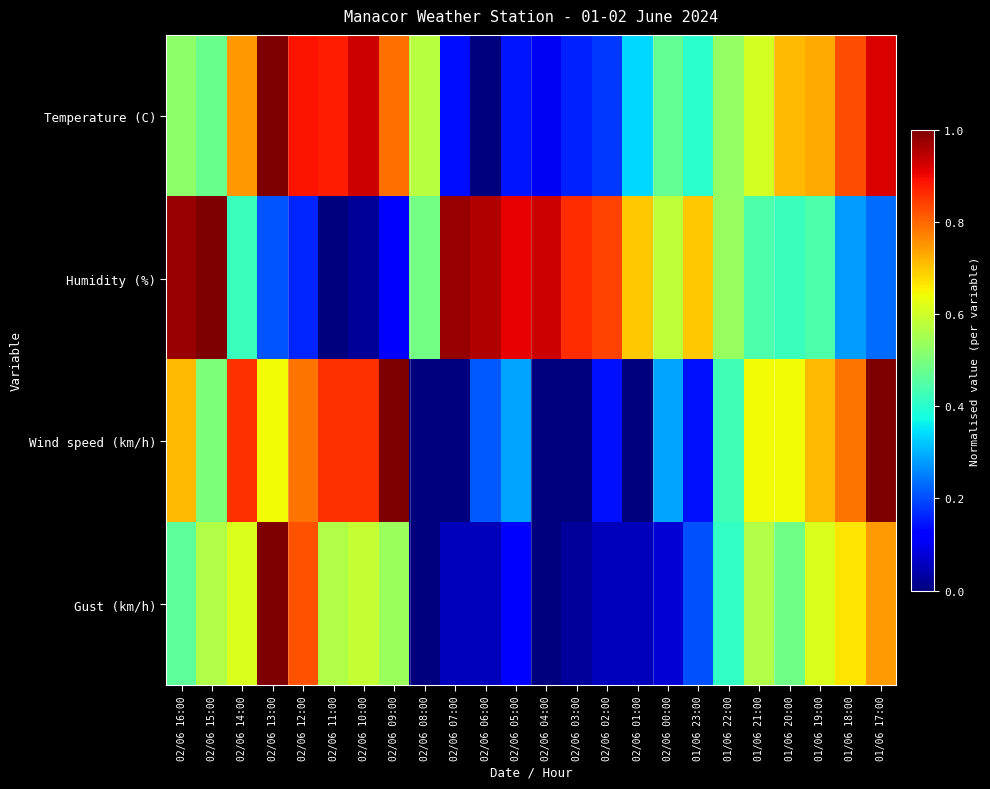

Reading left to right, extract all data points from this chart.

Temperature (C): 02/06 16:00=0.5	02/06 15:00=0.5	02/06 14:00=0.7	02/06 13:00=1.0	02/06 12:00=0.9	02/06 11:00=0.9	02/06 10:00=0.9	02/06 09:00=0.8	02/06 08:00=0.6	02/06 07:00=0.1	02/06 06:00=0.0	02/06 05:00=0.1	02/06 04:00=0.1	02/06 03:00=0.2	02/06 02:00=0.2	02/06 01:00=0.3	02/06 00:00=0.5	01/06 23:00=0.4	01/06 22:00=0.5	01/06 21:00=0.6	01/06 20:00=0.7	01/06 19:00=0.7	01/06 18:00=0.8	01/06 17:00=0.9
Humidity (%): 02/06 16:00=1.0	02/06 15:00=1.0	02/06 14:00=0.4	02/06 13:00=0.2	02/06 12:00=0.2	02/06 11:00=0.0	02/06 10:00=0.0	02/06 09:00=0.1	02/06 08:00=0.5	02/06 07:00=1.0	02/06 06:00=1.0	02/06 05:00=0.9	02/06 04:00=0.9	02/06 03:00=0.9	02/06 02:00=0.8	02/06 01:00=0.7	02/06 00:00=0.6	01/06 23:00=0.7	01/06 22:00=0.5	01/06 21:00=0.4	01/06 20:00=0.4	01/06 19:00=0.4	01/06 18:00=0.3	01/06 17:00=0.2
Wind speed (km/h): 02/06 16:00=0.7	02/06 15:00=0.5	02/06 14:00=0.9	02/06 13:00=0.6	02/06 12:00=0.8	02/06 11:00=0.9	02/06 10:00=0.9	02/06 09:00=1.0	02/06 08:00=0.0	02/06 07:00=0.0	02/06 06:00=0.2	02/06 05:00=0.3	02/06 04:00=0.0	02/06 03:00=0.0	02/06 02:00=0.1	02/06 01:00=0.0	02/06 00:00=0.3	01/06 23:00=0.1	01/06 22:00=0.4	01/06 21:00=0.6	01/06 20:00=0.6	01/06 19:00=0.7	01/06 18:00=0.8	01/06 17:00=1.0
Gust (km/h): 02/06 16:00=0.5	02/06 15:00=0.6	02/06 14:00=0.6	02/06 13:00=1.0	02/06 12:00=0.8	02/06 11:00=0.6	02/06 10:00=0.6	02/06 09:00=0.5	02/06 08:00=0.0	02/06 07:00=0.1	02/06 06:00=0.1	02/06 05:00=0.1	02/06 04:00=0.0	02/06 03:00=0.0	02/06 02:00=0.1	02/06 01:00=0.1	02/06 00:00=0.1	01/06 23:00=0.2	01/06 22:00=0.4	01/06 21:00=0.6	01/06 20:00=0.5	01/06 19:00=0.6	01/06 18:00=0.7	01/06 17:00=0.7